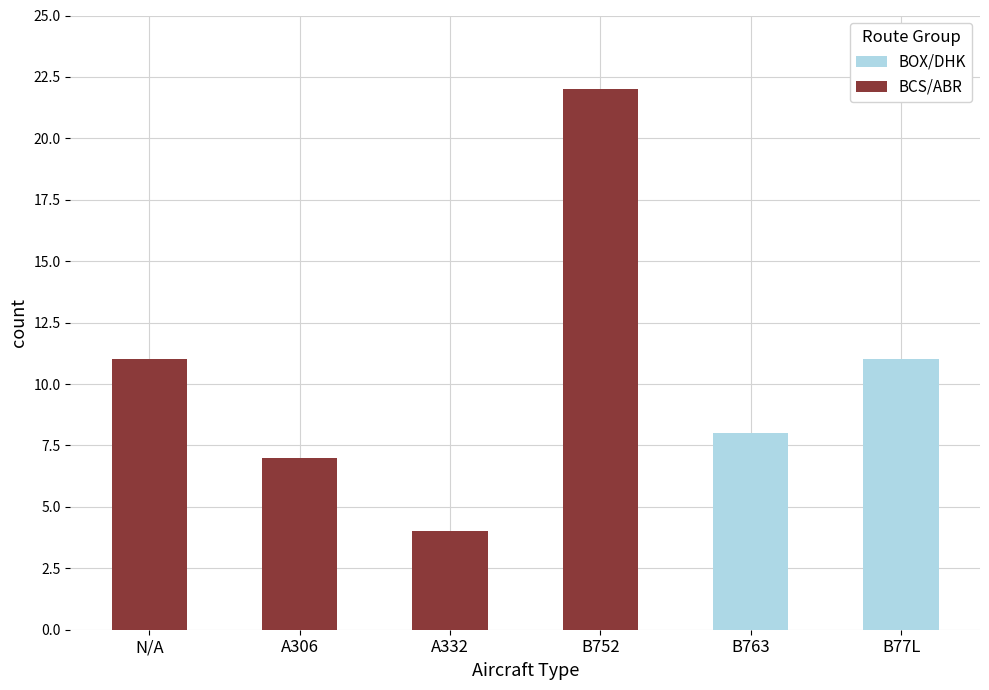

Reading left to right, what are the values for BOX/DHK?

N/A=0	A306=0	A332=0	B752=0	B763=8	B77L=11